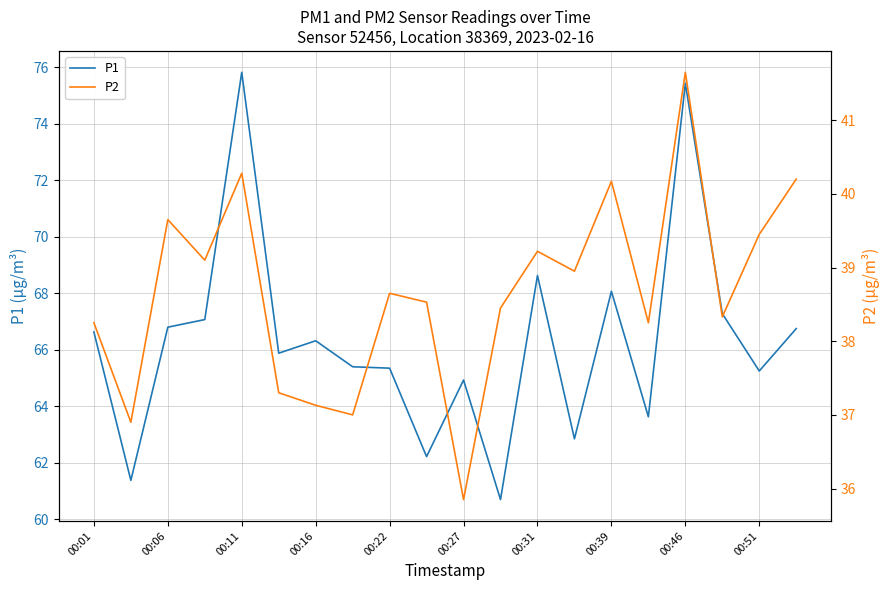

True or false: P1 has a value of 31.9 at 00:16.

False